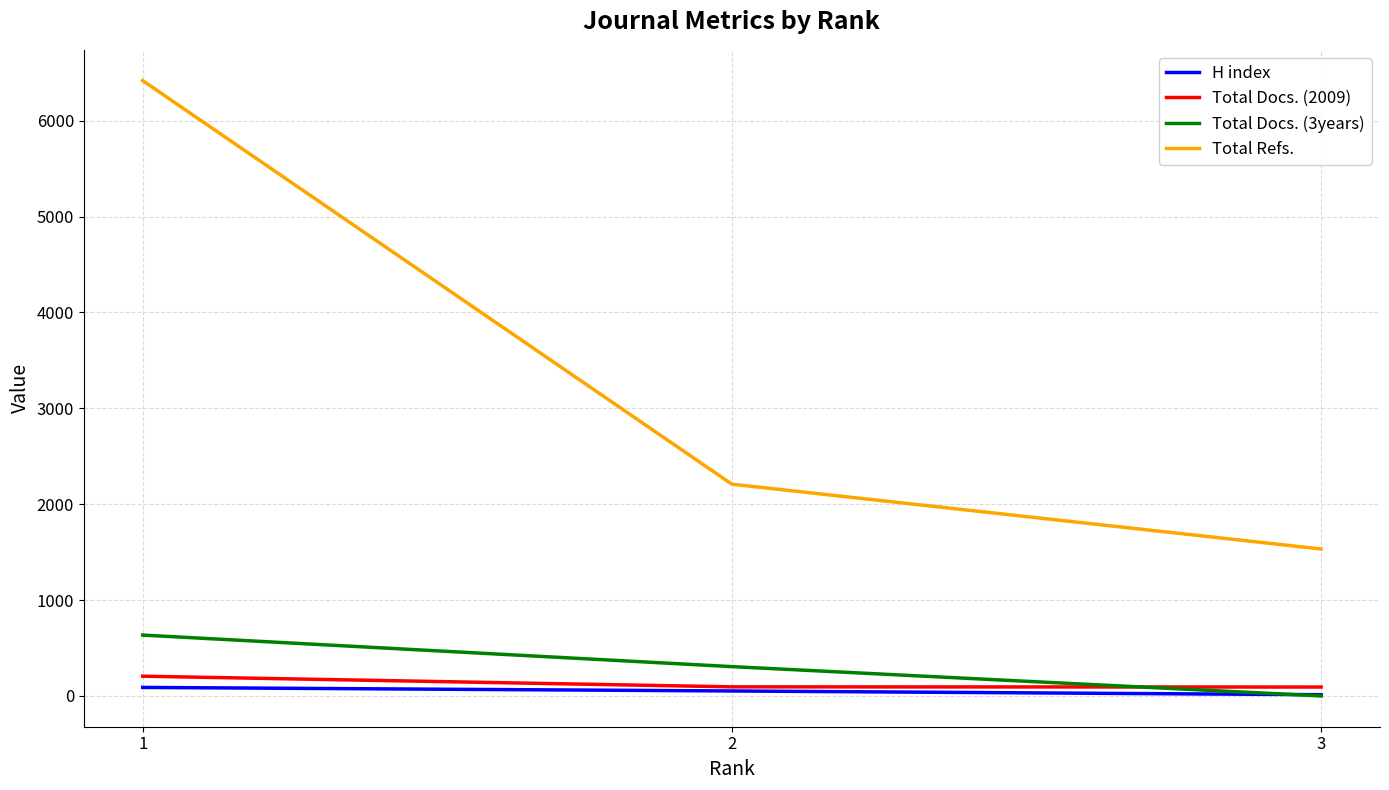

What is the highest value of the H index series?

89